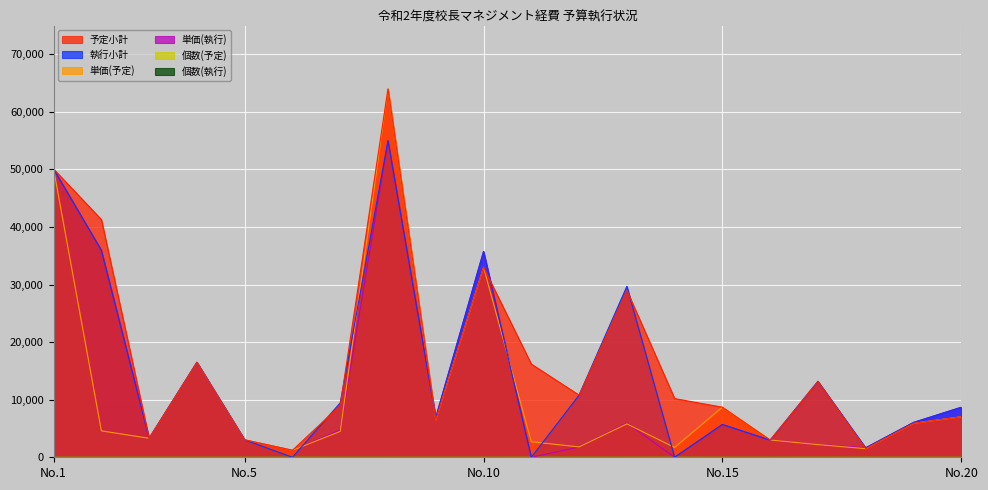

Is it true that 予定小計 equals 4348.6 at 16?

False